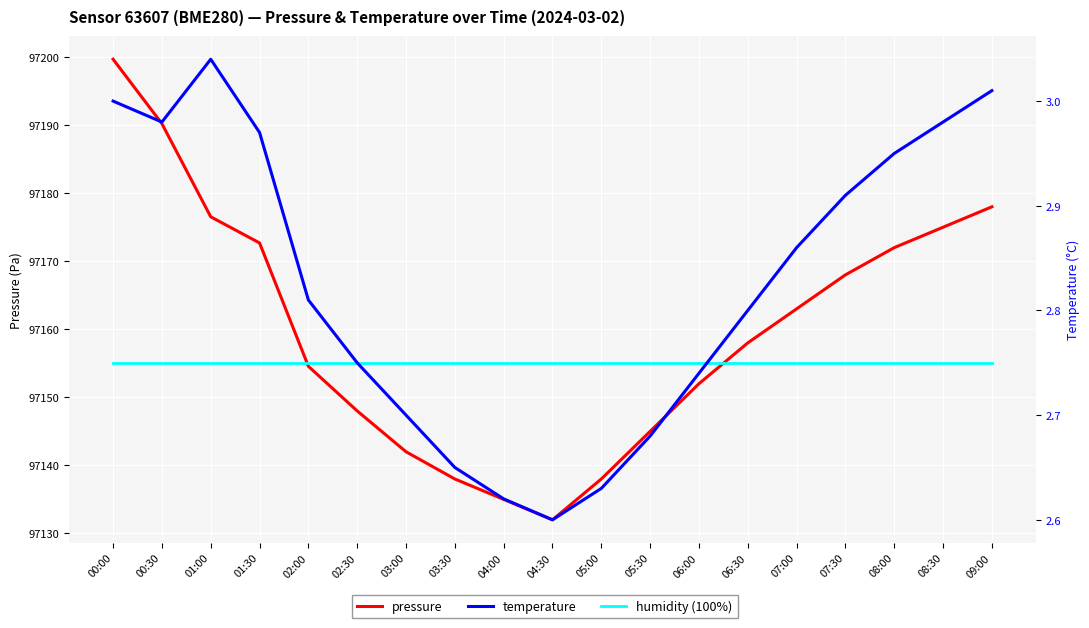

At which category is the sum across all series the highest?

00:00